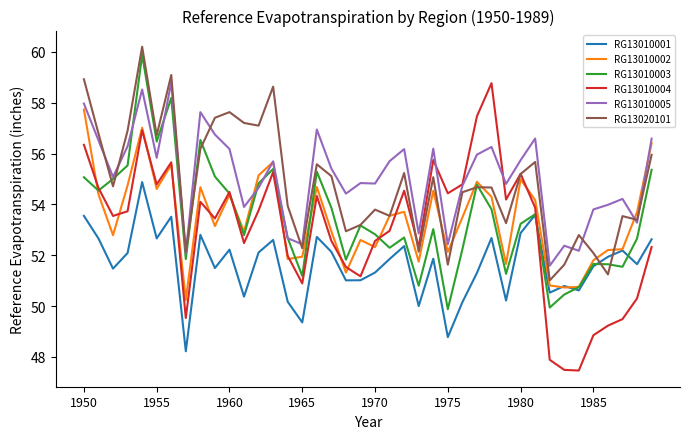

True or false: RG13010001 and RG13010005 intersect in this chart.

False